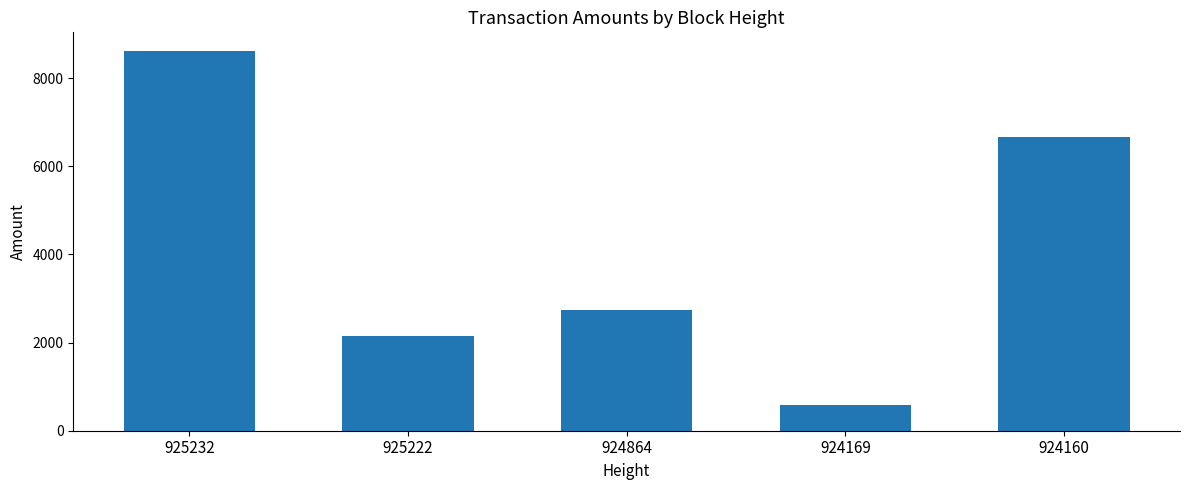

The value at 925222 is 2160.7. True or false?

True